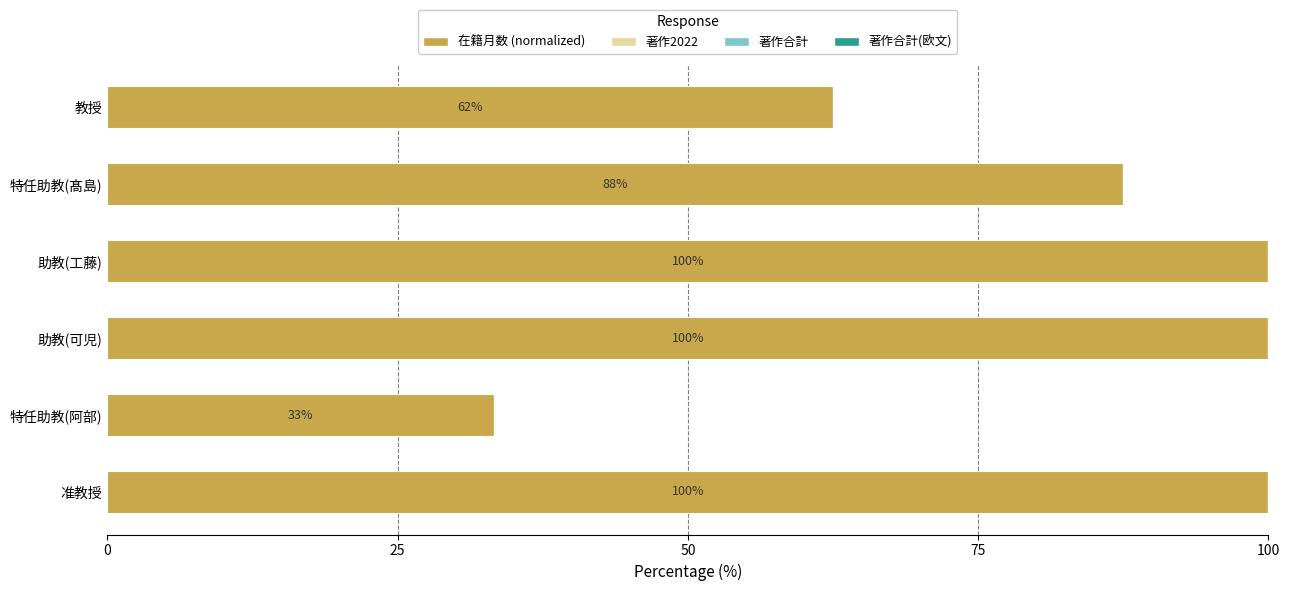

What is the ratio of the value at 助教(可児) to the value at 教授?

1.6